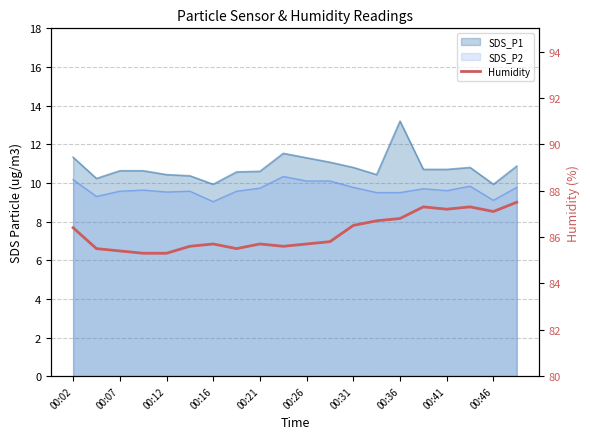

True or false: the data shows 129.0 at 00:16.

False